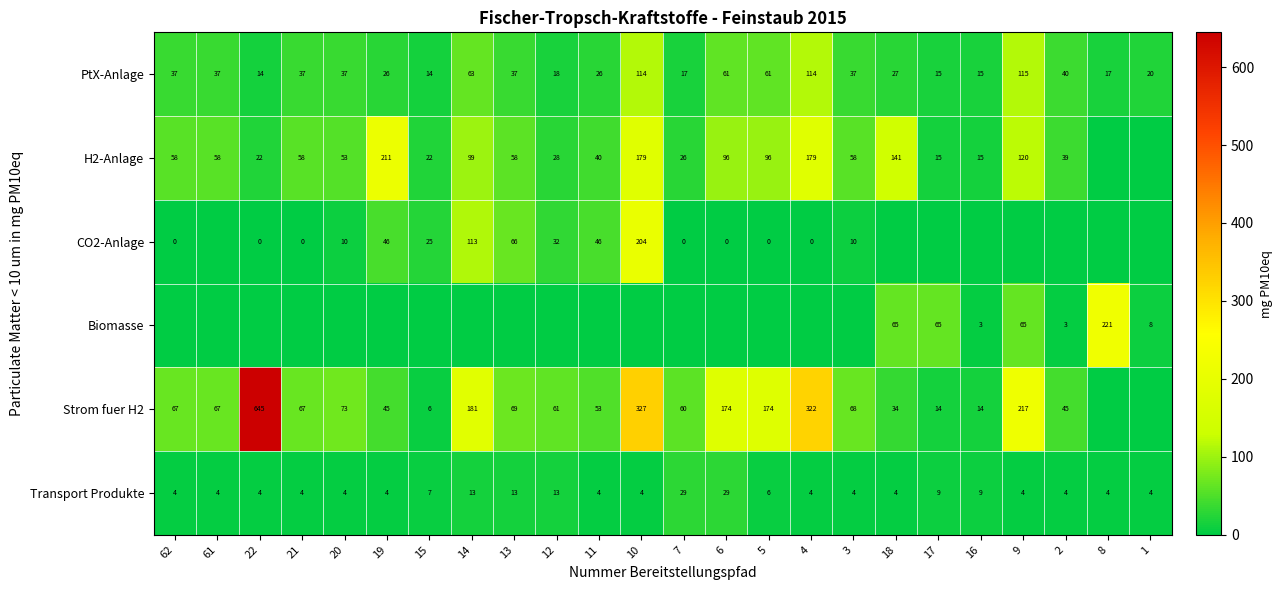

What is the difference between the highest and lowest values at 14?

181.5